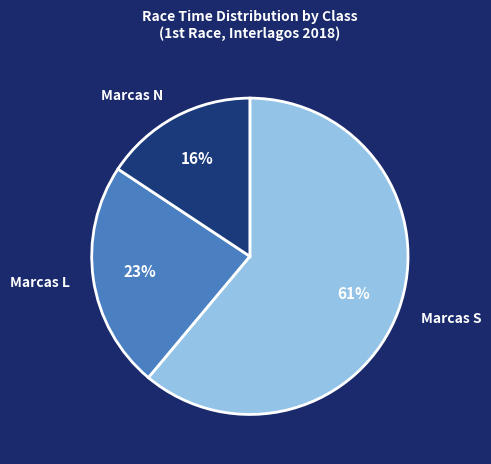

Approximately how many times larger is the value at Marcas N compared to Marcas L?

0.7